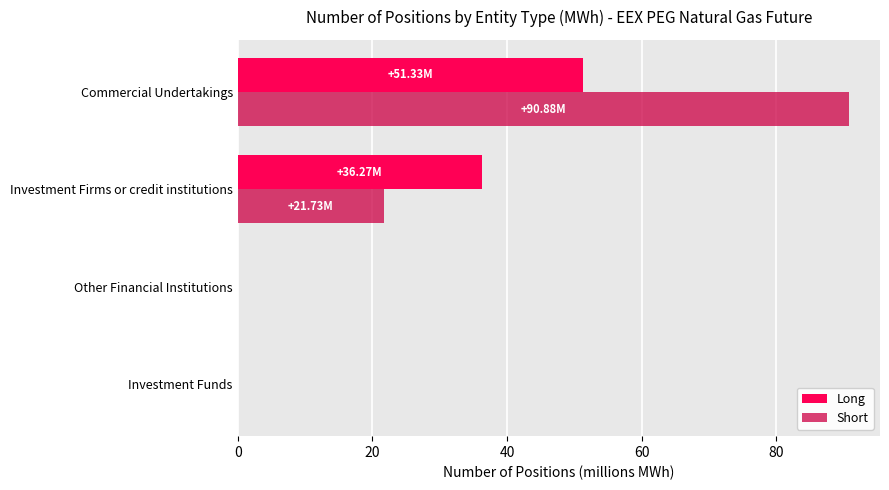

Count the number of data series in this chart.

2